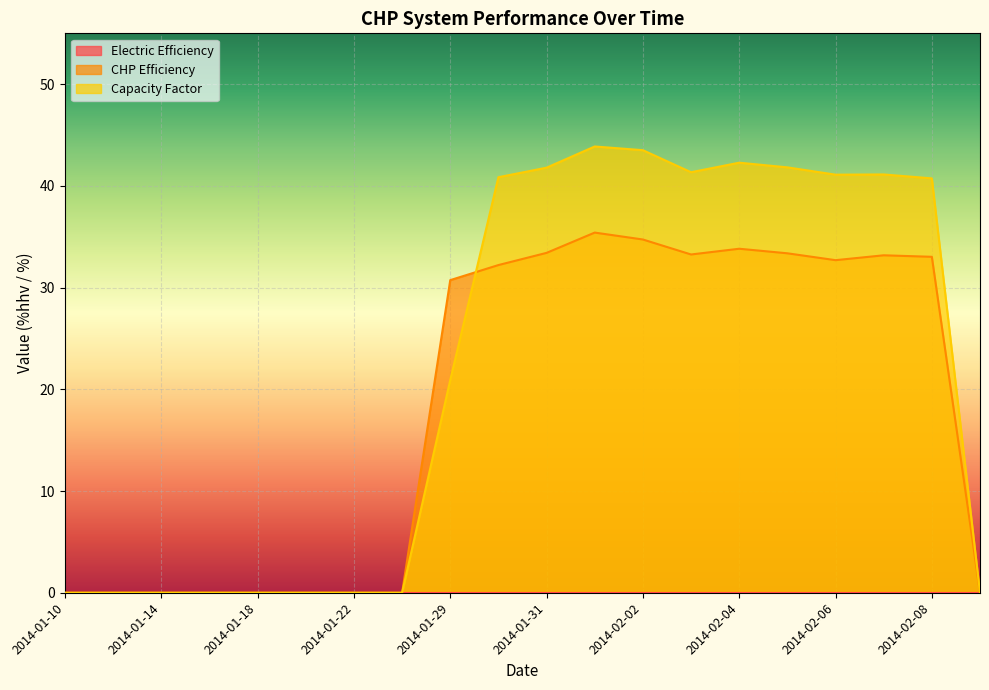

Does the chart display data point markers on the line(s)?

No